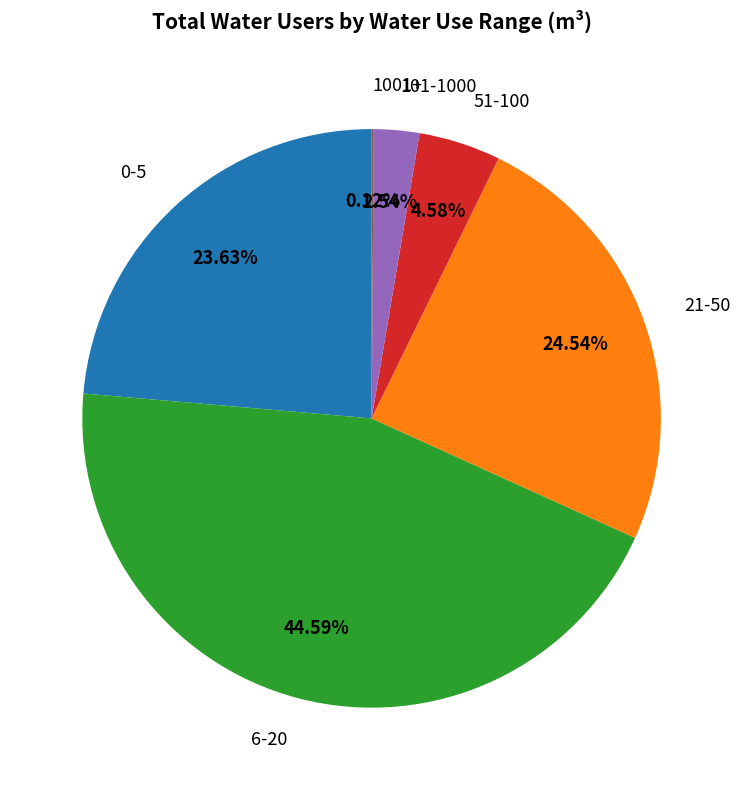

Which has a higher value, 51-100 or 101-1000?

51-100